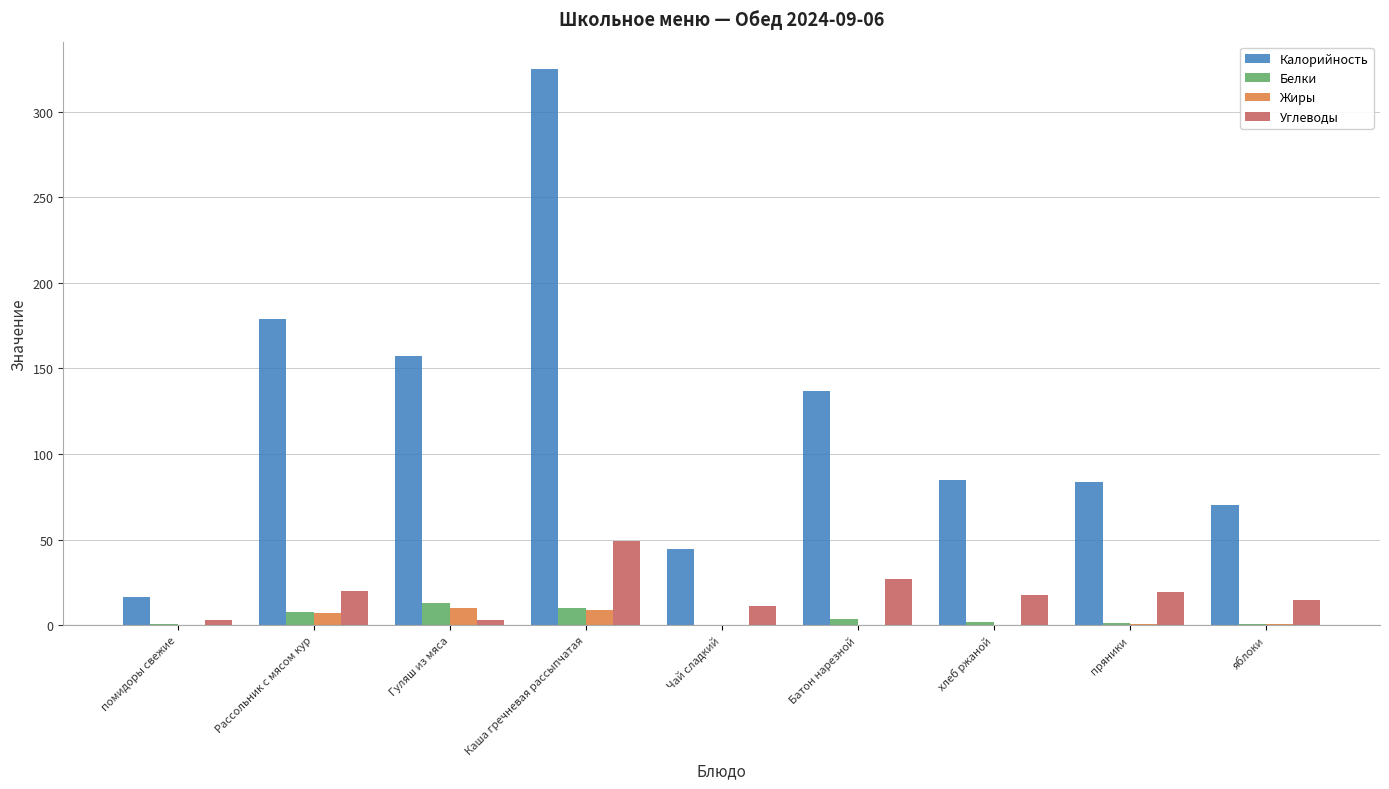

Which series has the largest total across all categories?

Калорийность